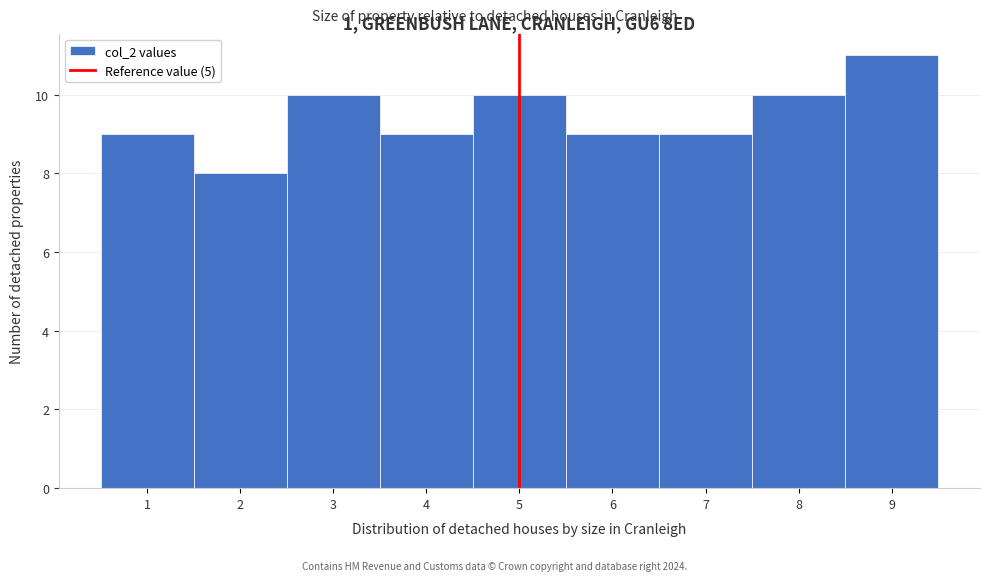

How tall is the bar that spans 4.5 to 5.5 on the x-axis? The values are not printed on the chart, so give them approximately, as read against the axis.

10